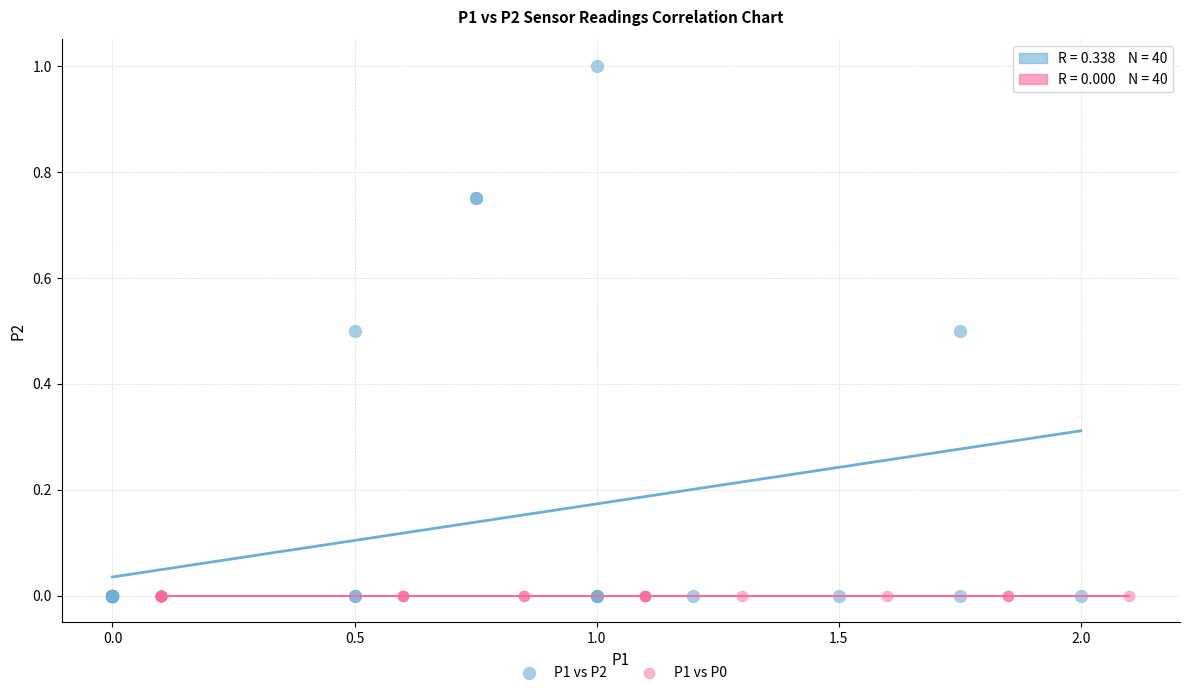

Which series reaches the maximum Y coordinate?

P1 vs P2